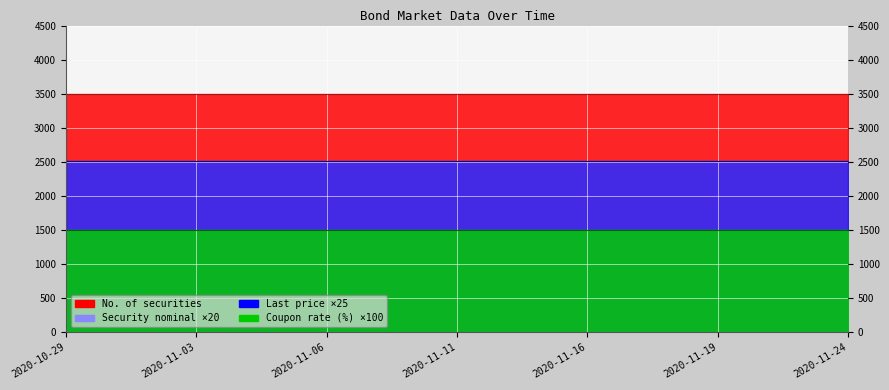

True or false: Last price has more than 0 interior local peaks.

False